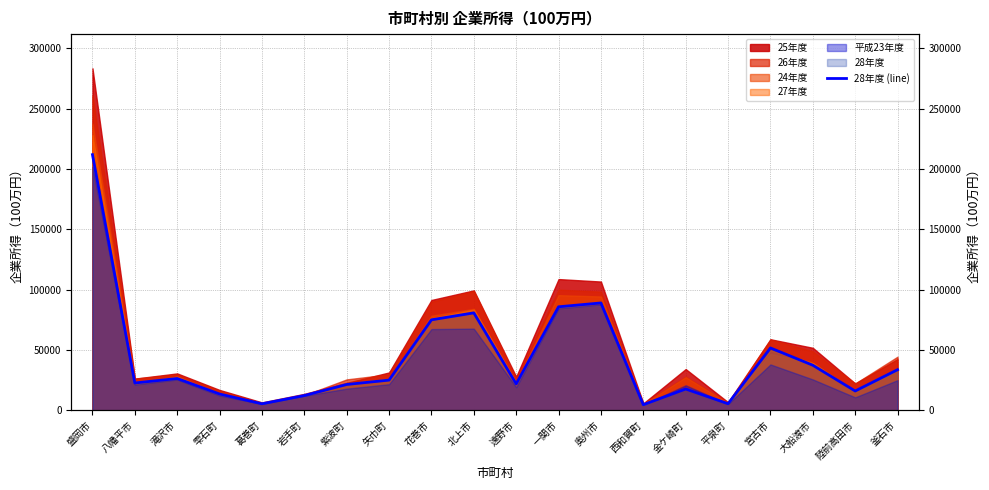

What is the label of the 20th point from the left?

釜石市